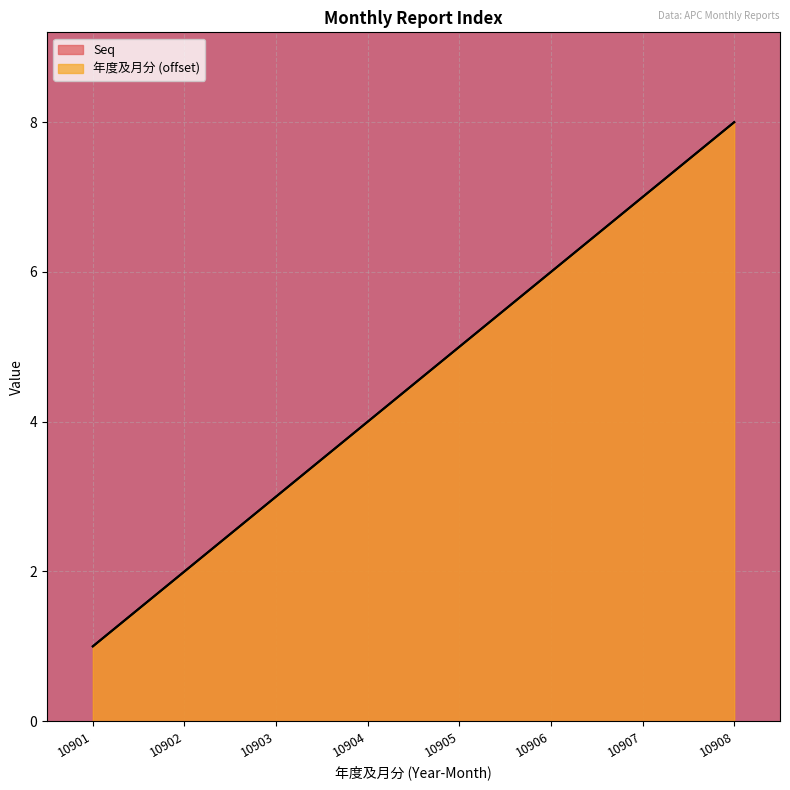

Which series has the largest range (max minus min)?

Seq